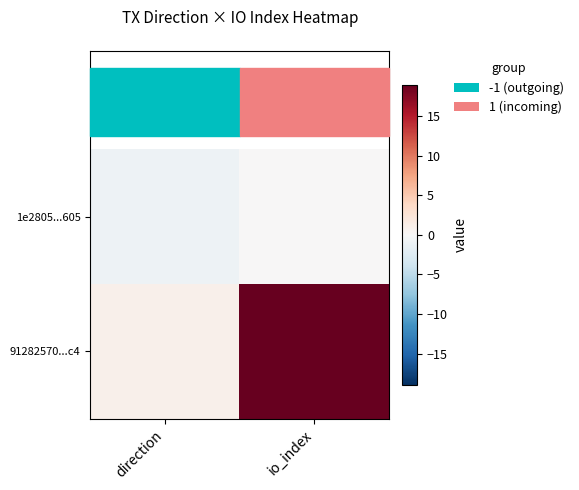

Count the number of categories in the chart.

2